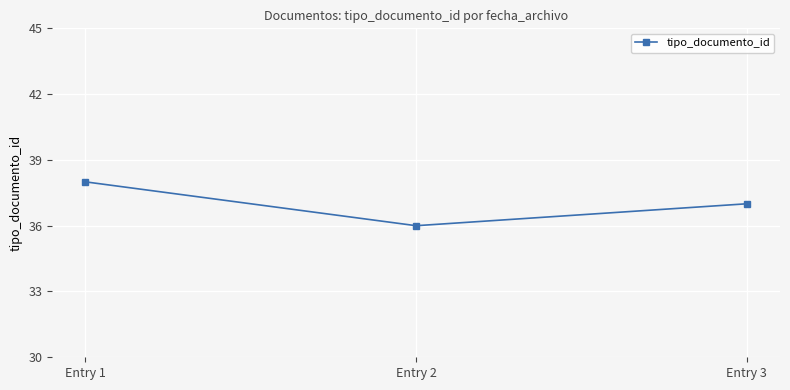

Rank the categories by value from highest to lowest.

Entry 1, Entry 3, Entry 2